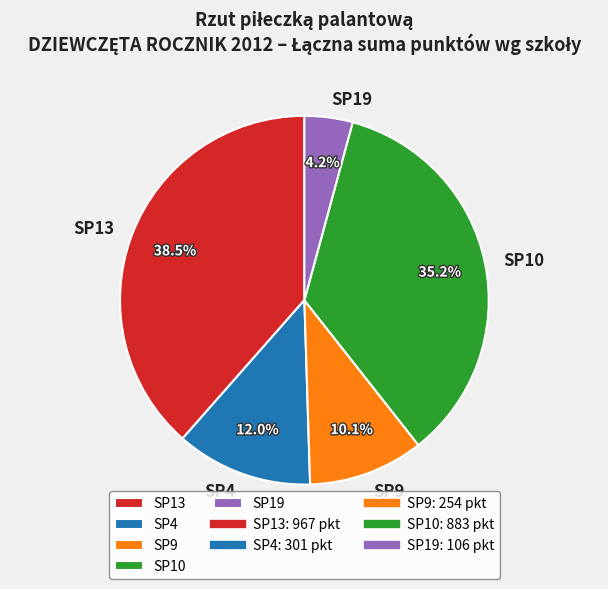

To the nearest percent, what portion does SP9 represent?

10%